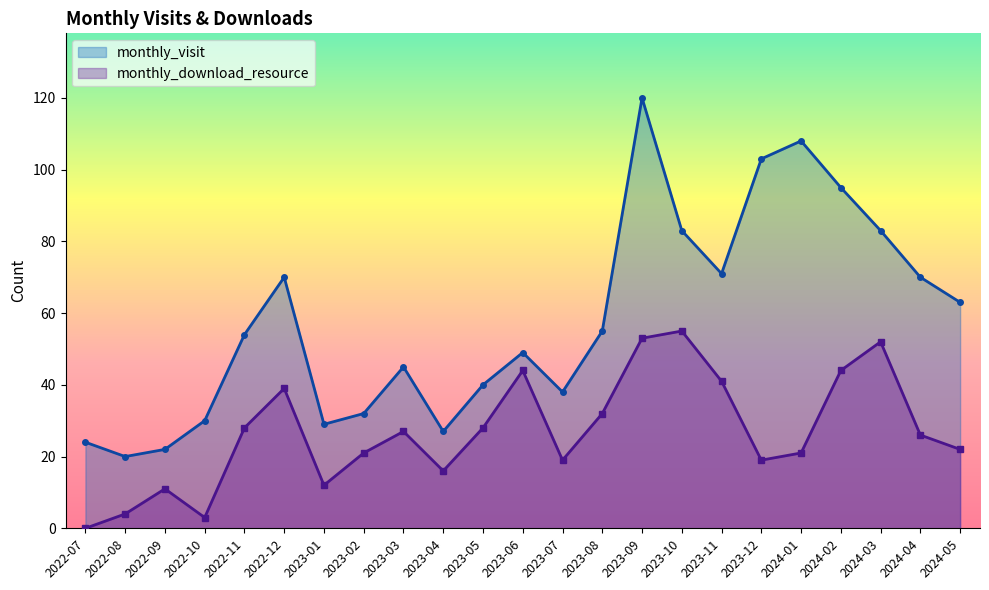

Count the number of data series in this chart.

2